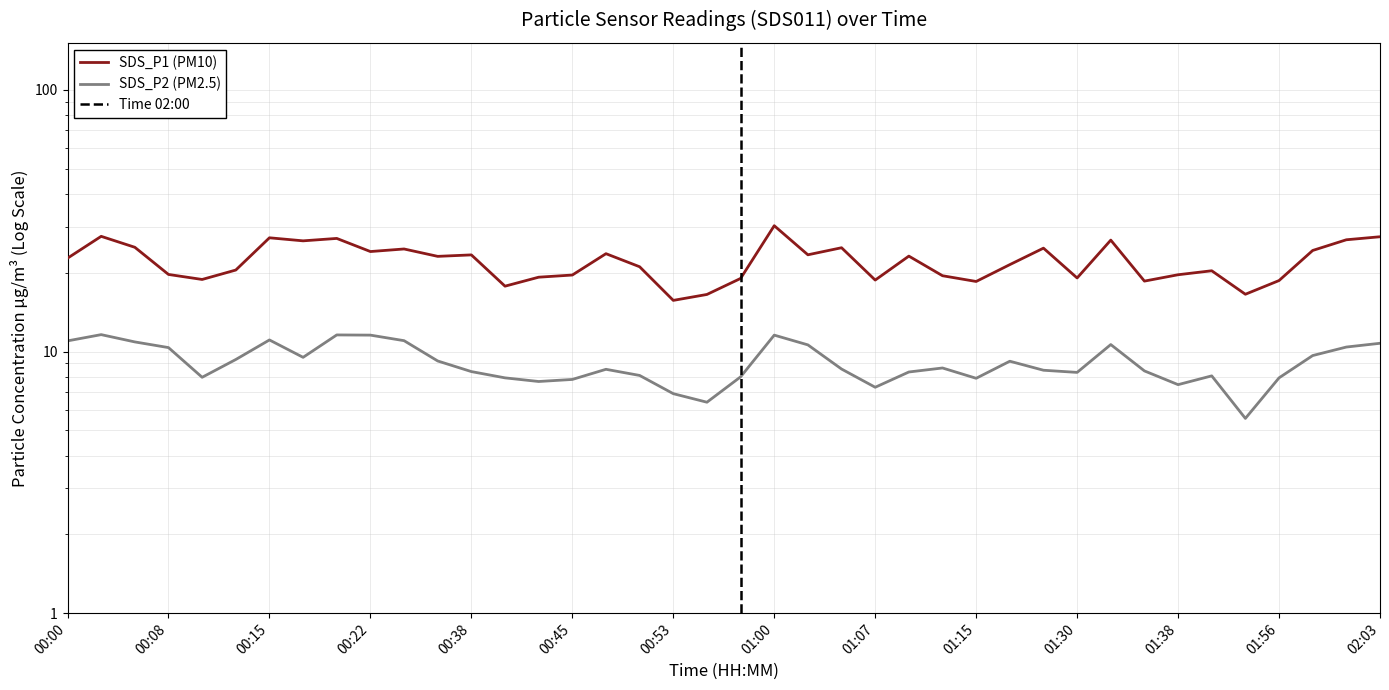

In SDS_P2, how many points are lower than both neighbors (excluding endpoints)?

9